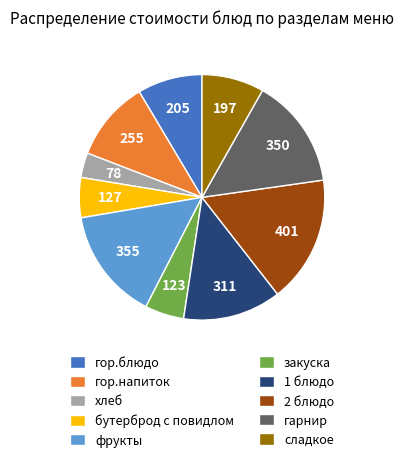

Is there a majority slice in this chart?

No